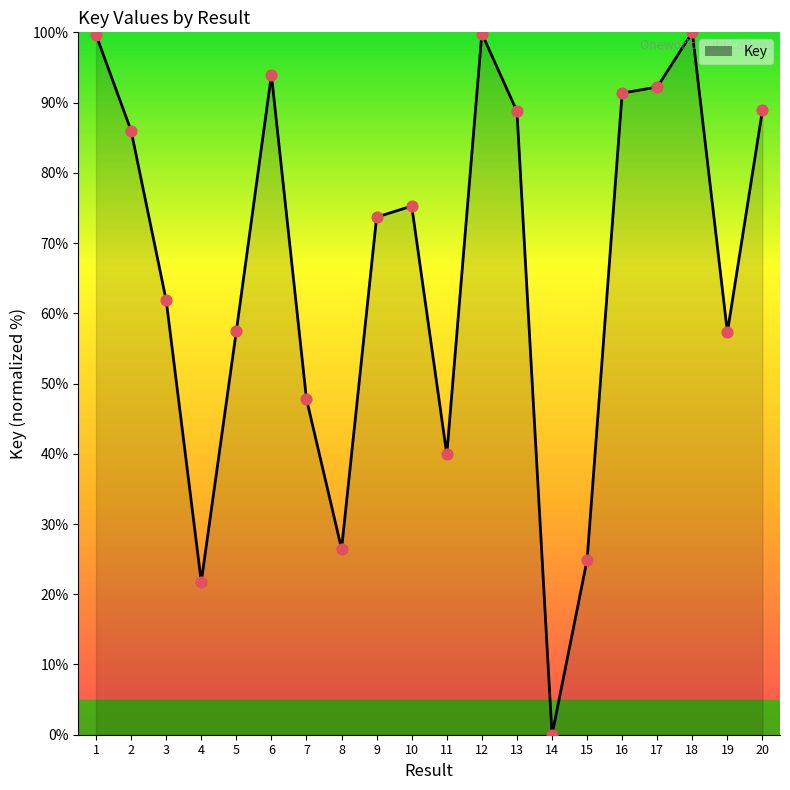

Approximately how many times larger is the value at 17 compared to 3?

1.5